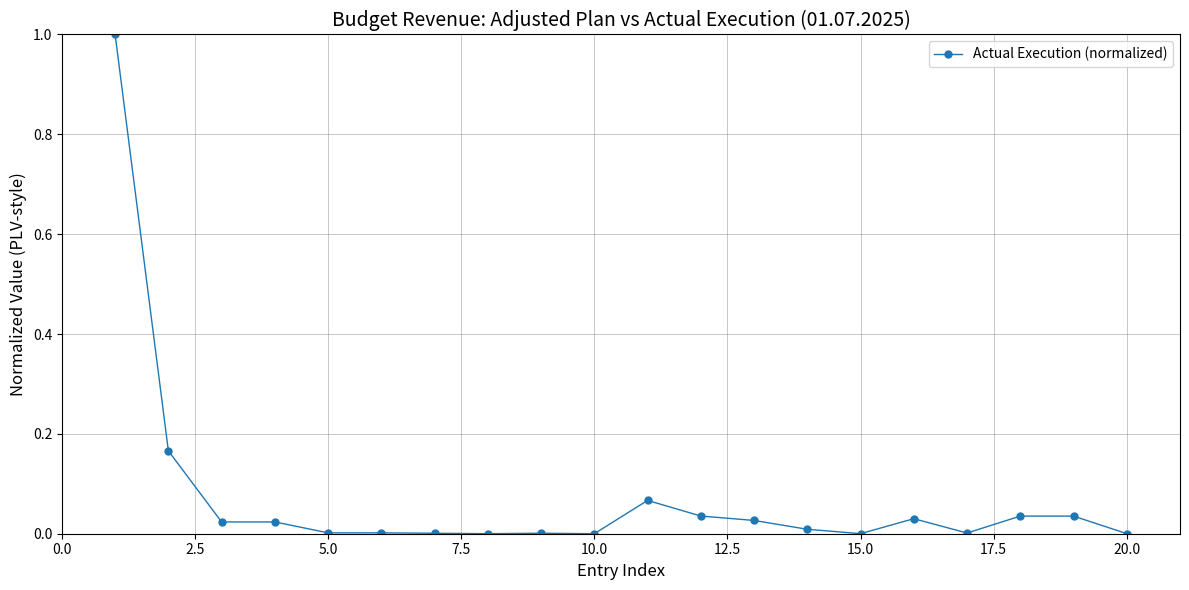

What is the greatest value displayed?

1.0